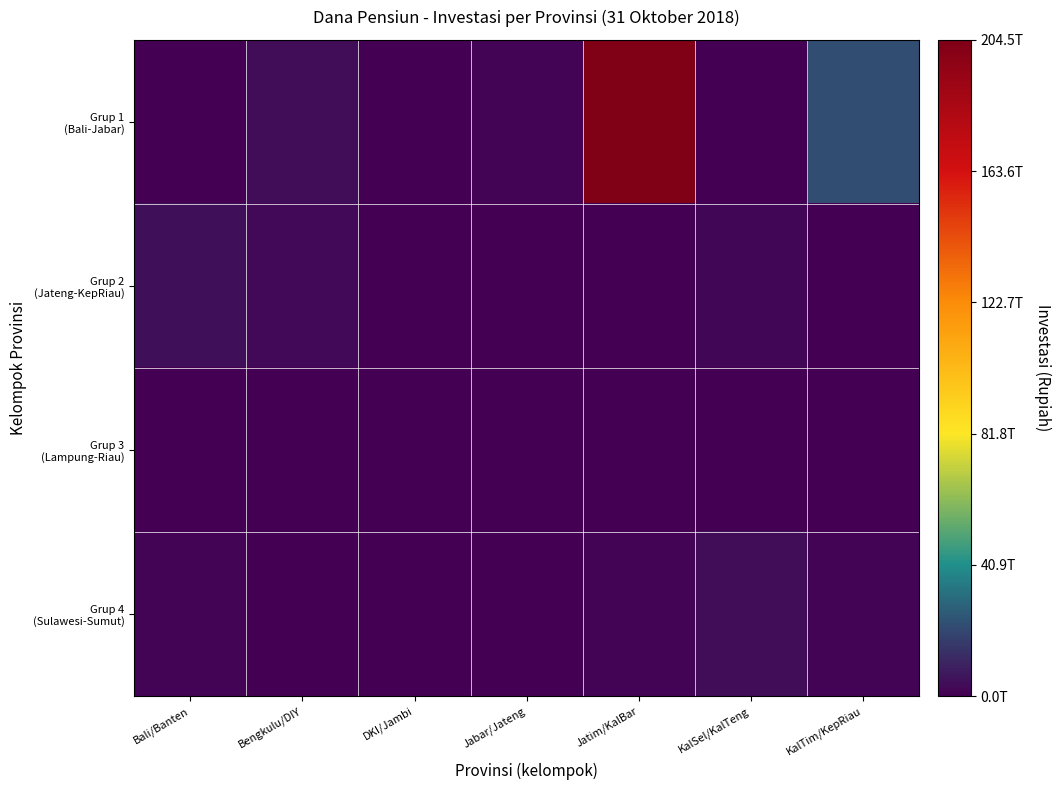

What is the total value across all series at DKI/Jambi?

1103913973079